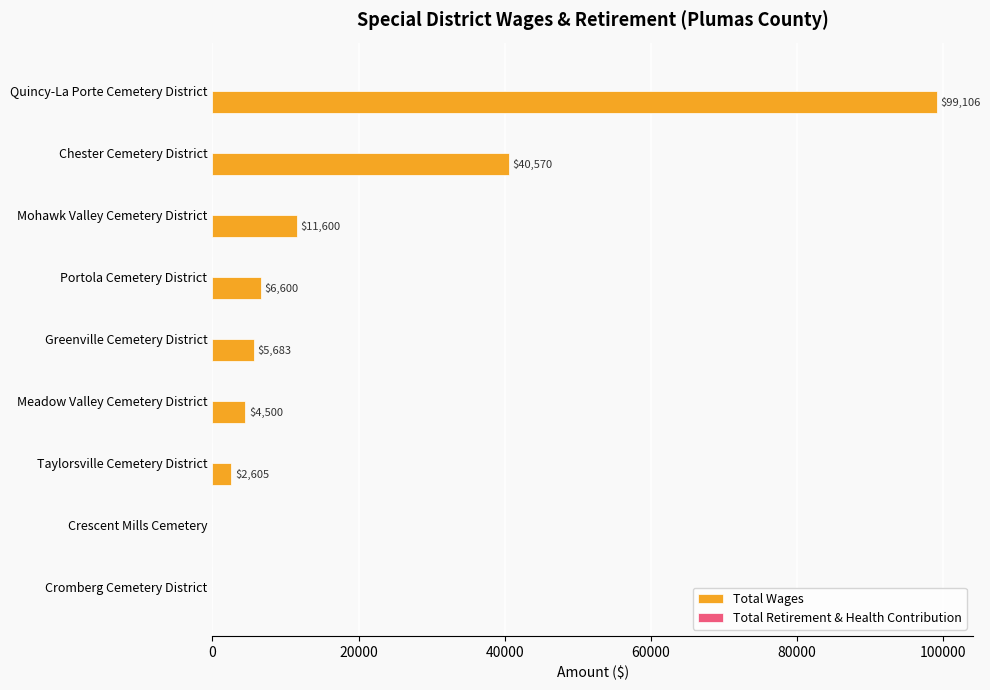

Are the bars horizontal?

Yes